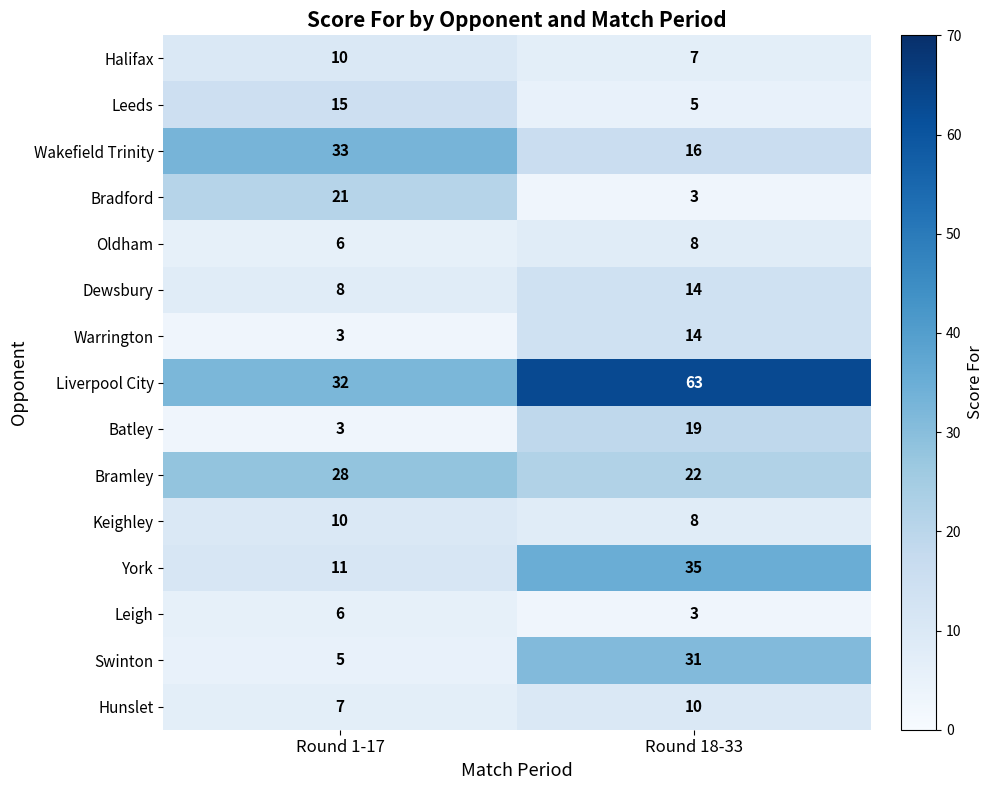

At which label is Liverpool City closest to 47?

Round 1-17